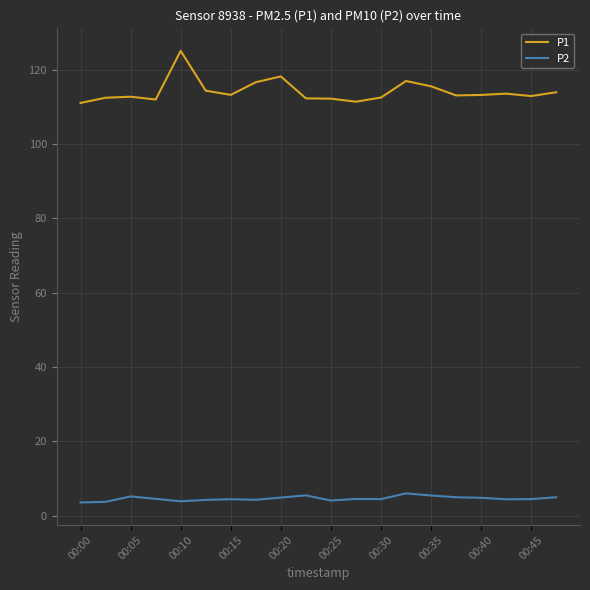

What is the smallest value displayed?

3.5